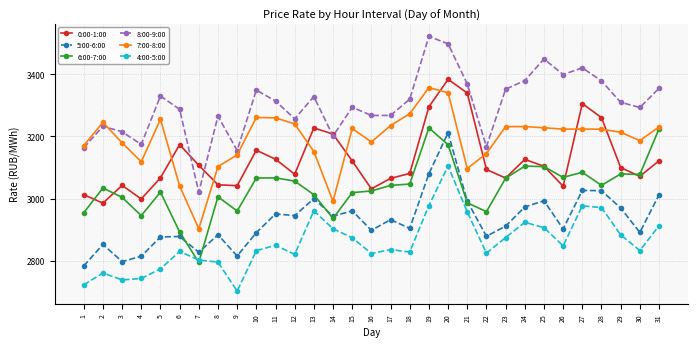

List the series in order of their peak value, highest first.

8:00-9:00, 0:00-1:00, 7:00-8:00, 6:00-7:00, 5:00-6:00, 4:00-5:00